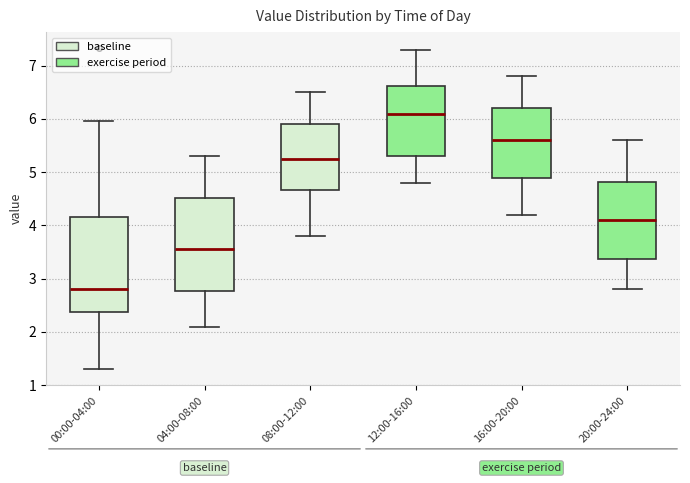

Where is the upper edge of the box for 16:00-20:00 on the y-axis? The values are not printed on the chart, so give them approximately, as read against the axis.

6.2